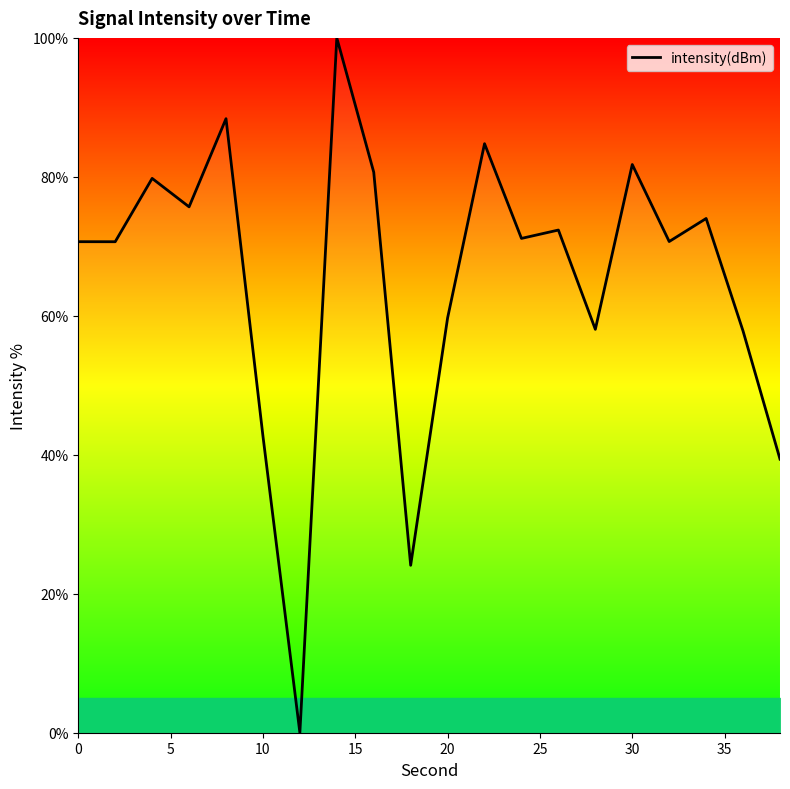

What is the difference between the maximum and minimum values?

100.0